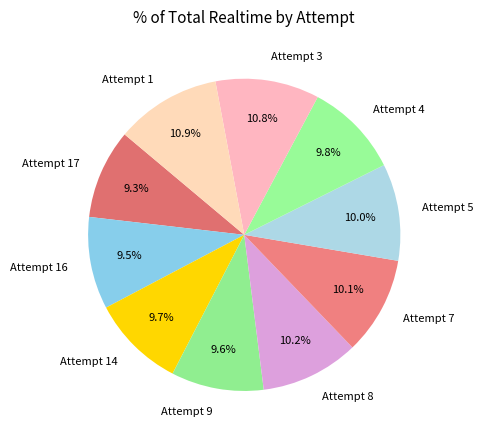

Approximately how many times larger is the value at Attempt 16 compared to Attempt 9?

1.0